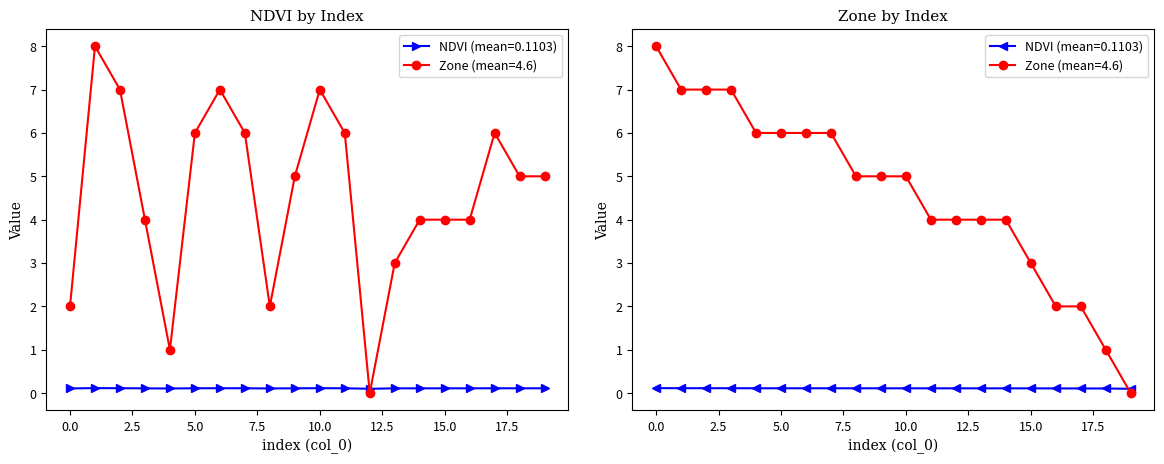

Between 3 and 19, which series saw the biggest shift?

Zone